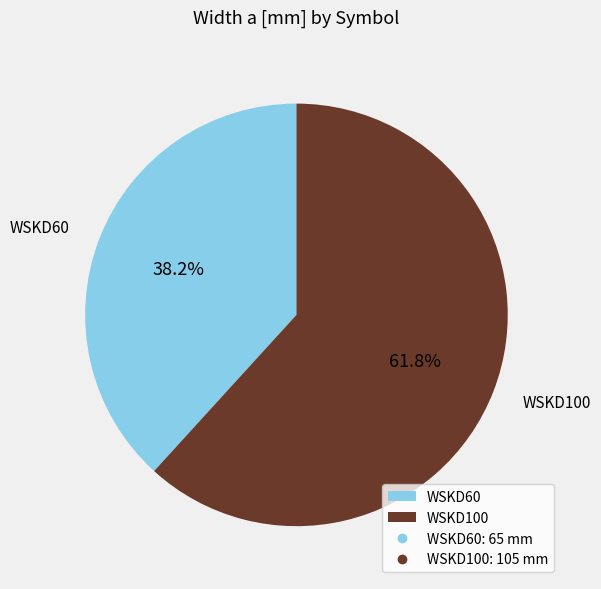

Which slice is the largest?

WSKD100